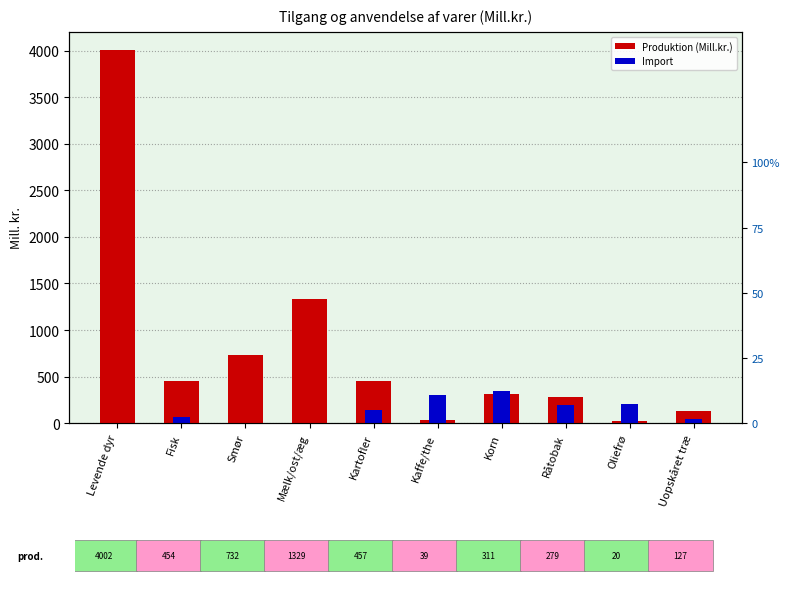

How many series are shown in this chart?

2